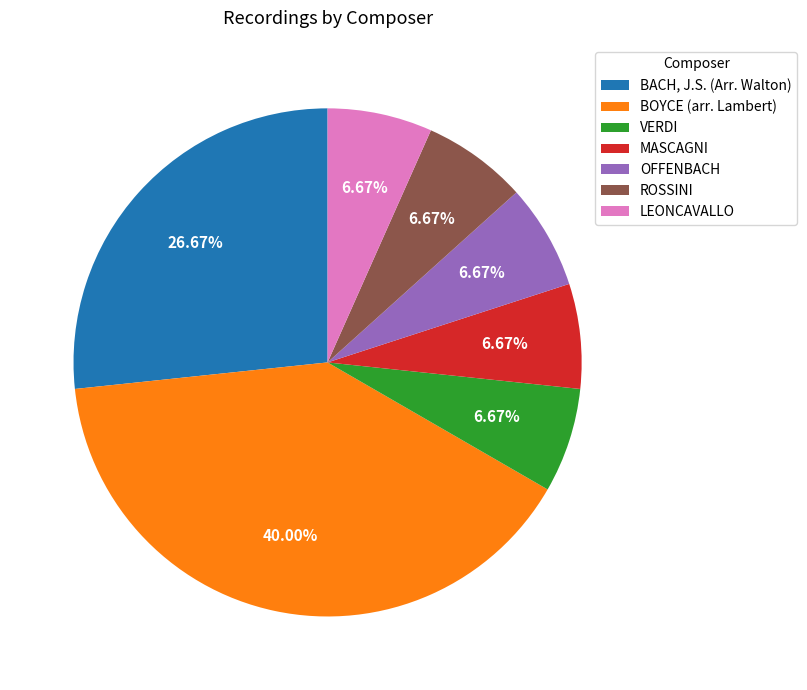

Approximately how many times larger is the value at LEONCAVALLO compared to ROSSINI?

1.0